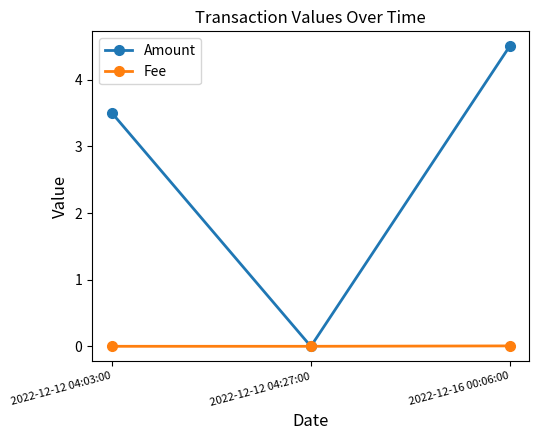

What position from the right is 2022-12-12 04:03:00?

3